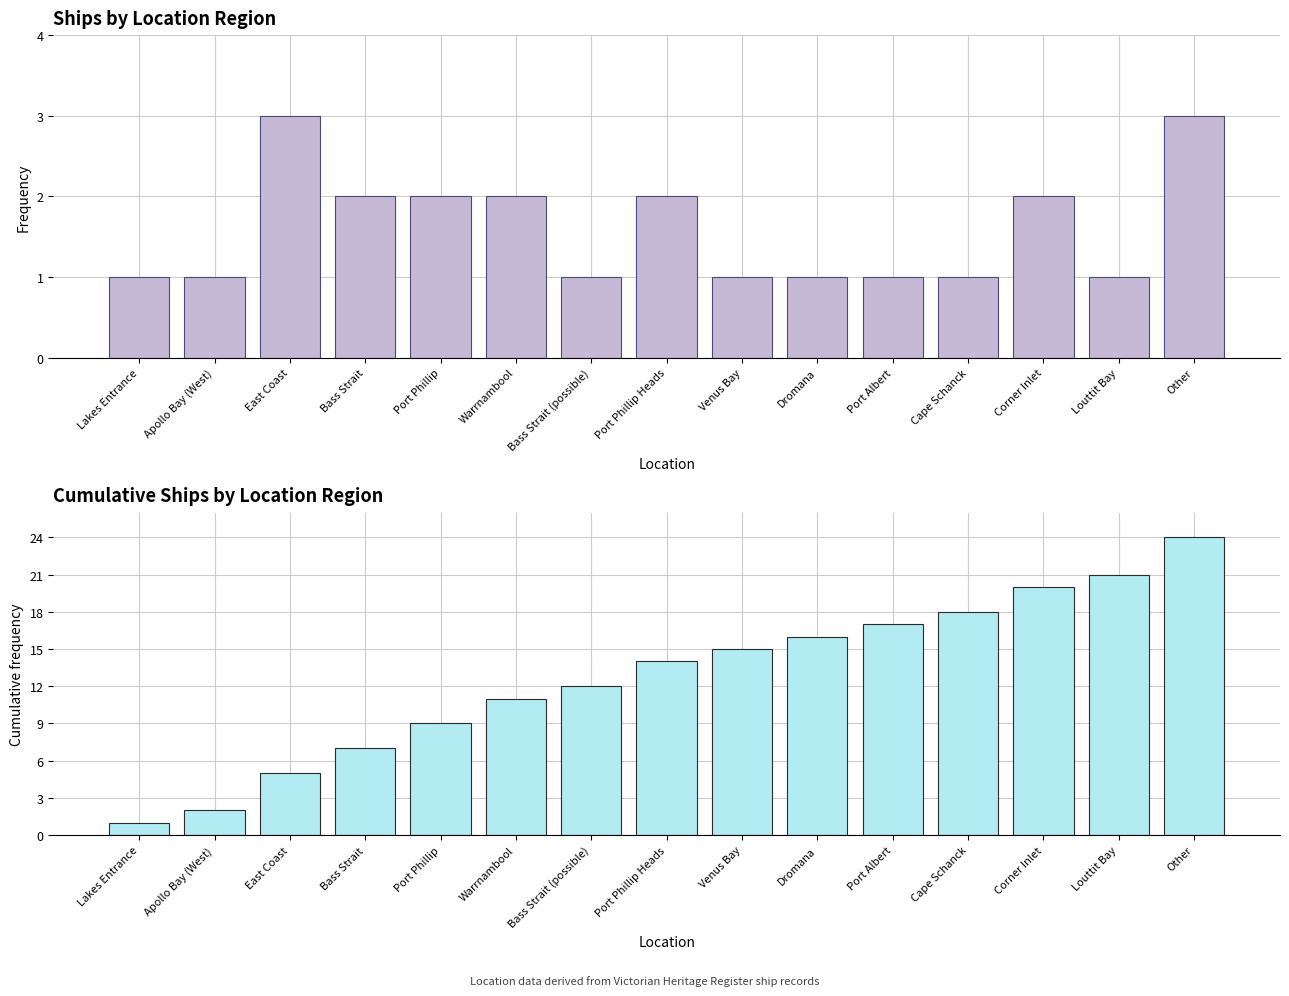

What is the label of the 2nd bar from the left?

Apollo Bay (West)